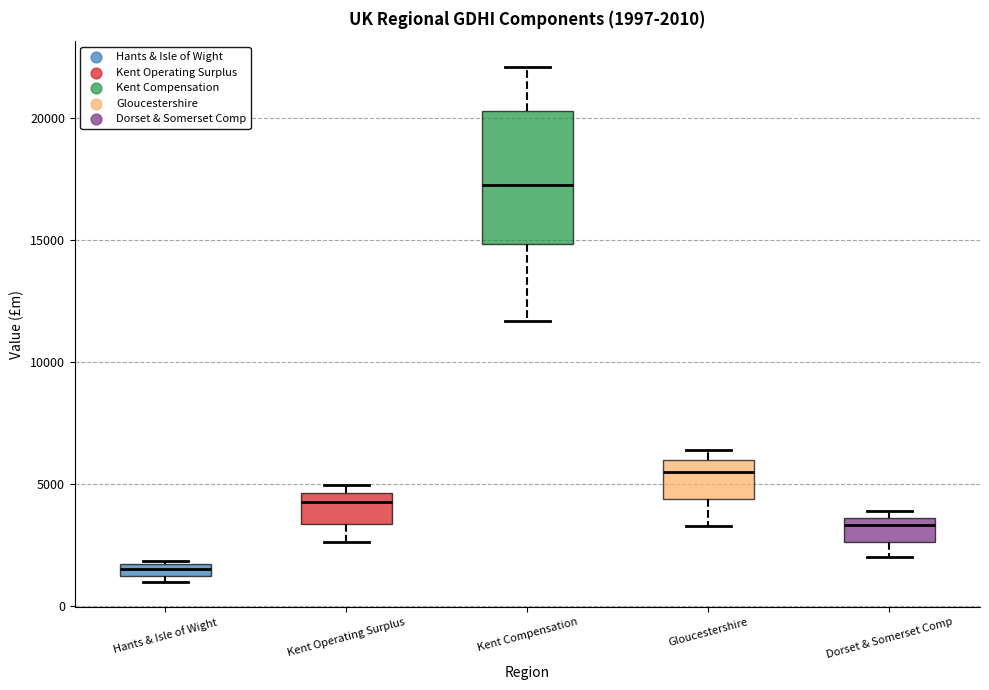

Which box's median line is the lowest?

Hants & Isle of Wight